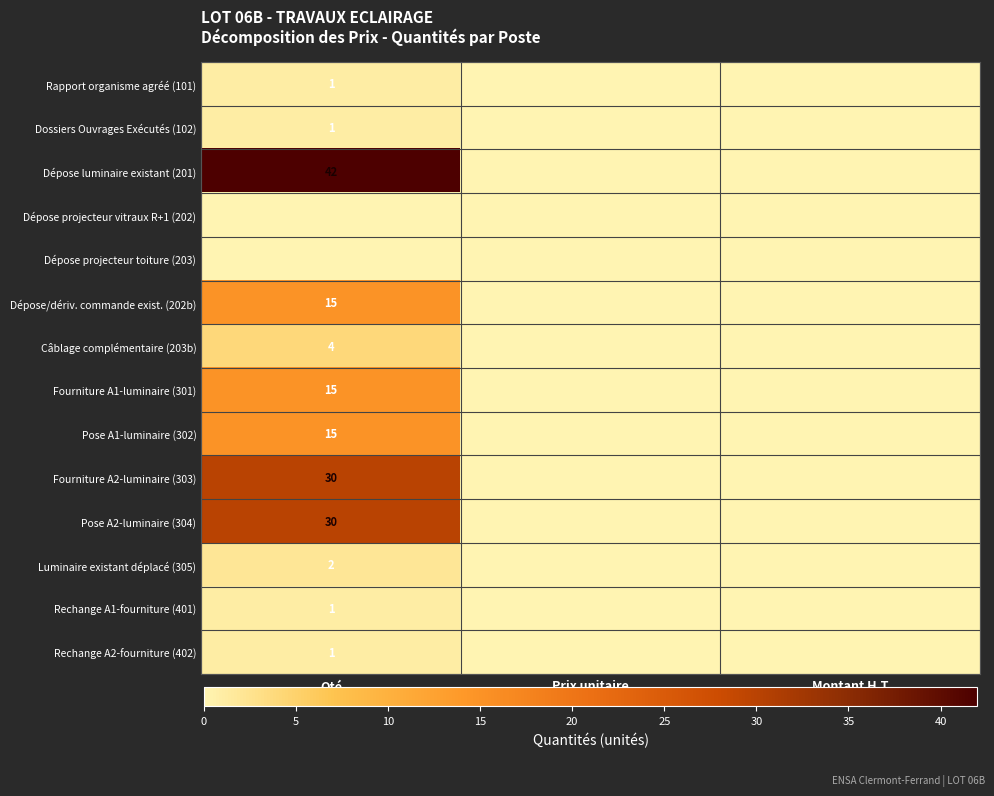

Between Prix unitaire and Montant H.T, which is larger?

Prix unitaire